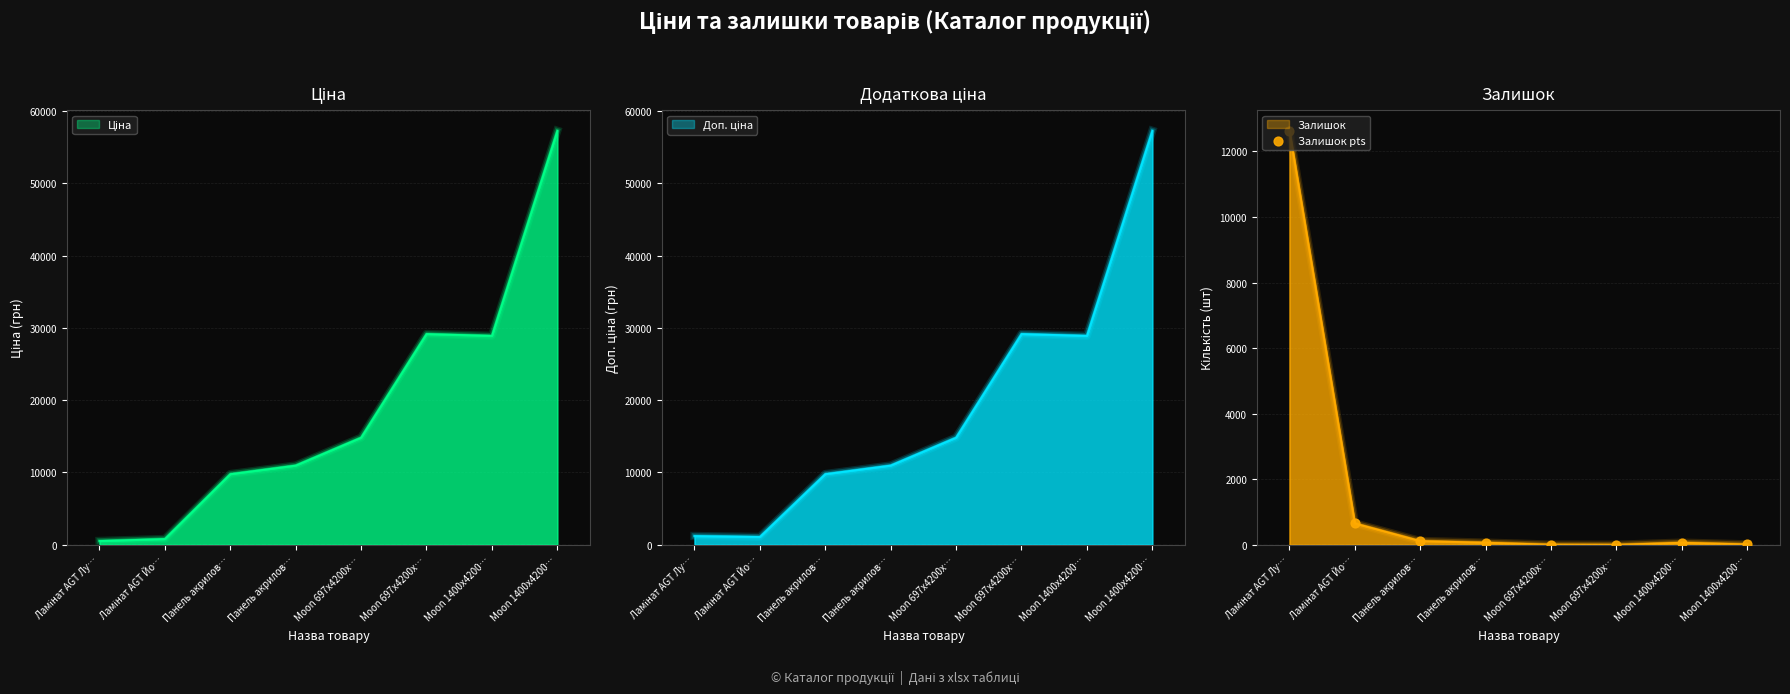

Which has a higher value, Moon 697x4200x… or Ламінат AGT Лу…?

Ламінат AGT Лу…